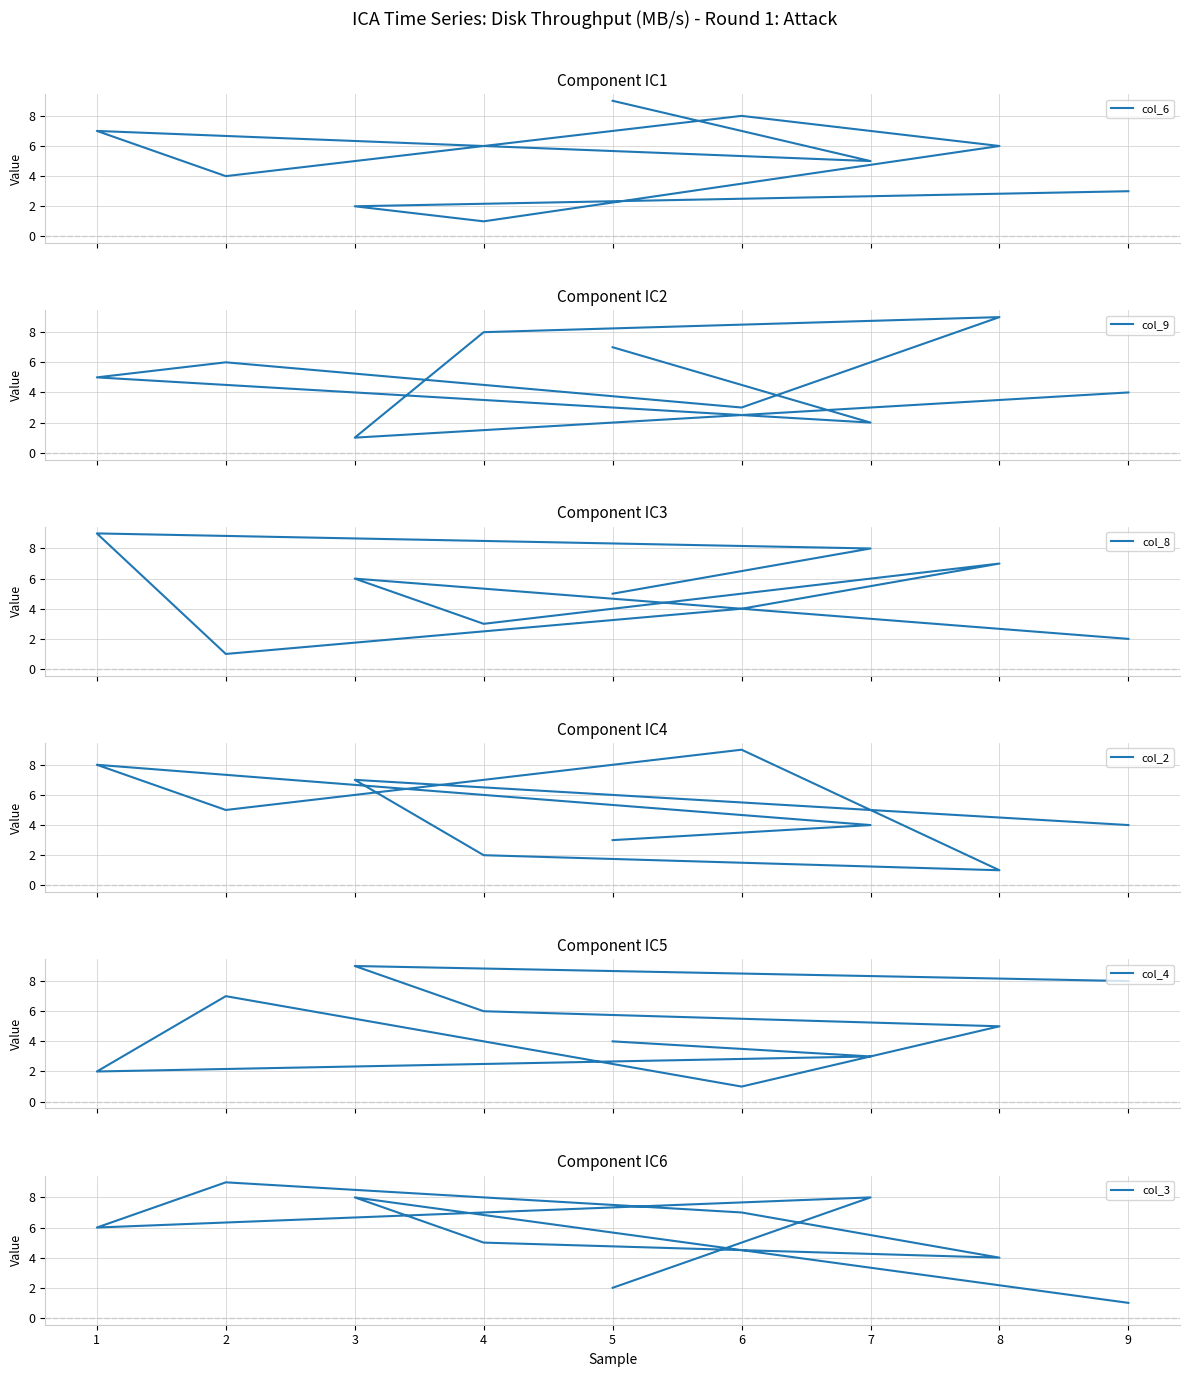

Is the value of col_9 at 2 greater than the value of col_3 at 1?

No